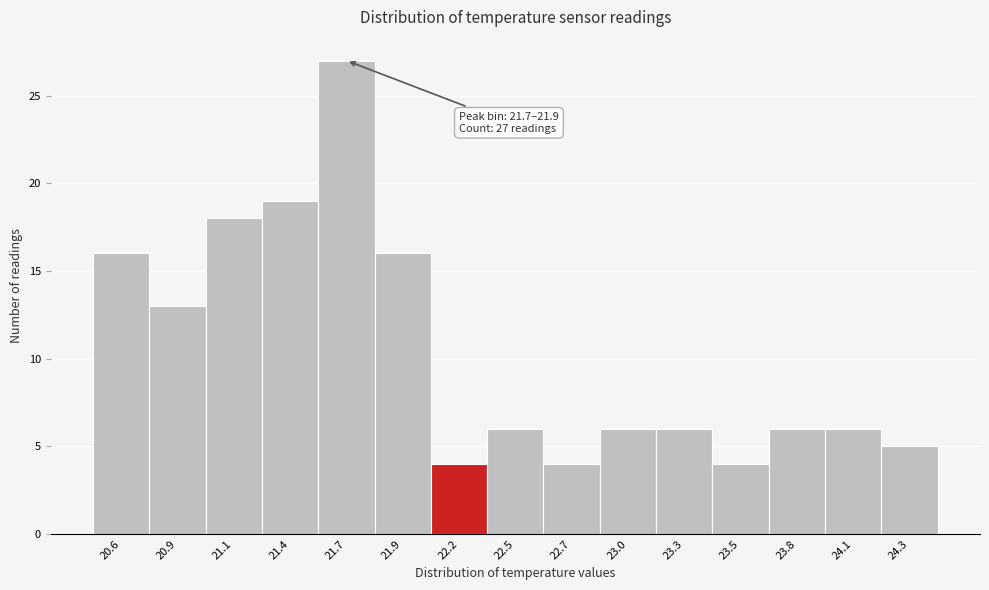

Reading left to right, what are all the values shown in this chart?

16	13	18	19	27	16	4	6	4	6	6	4	6	6	5